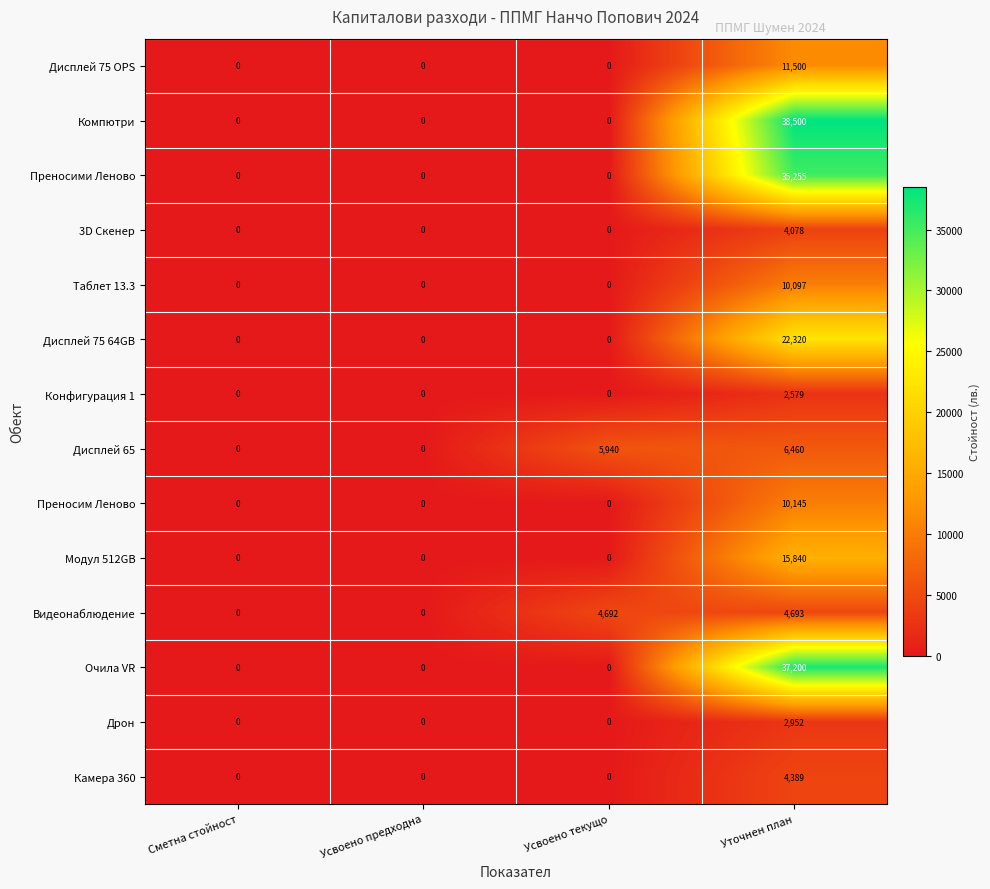

The value of Видеонаблюдение at Усвоено предходна is -2946. True or false?

False